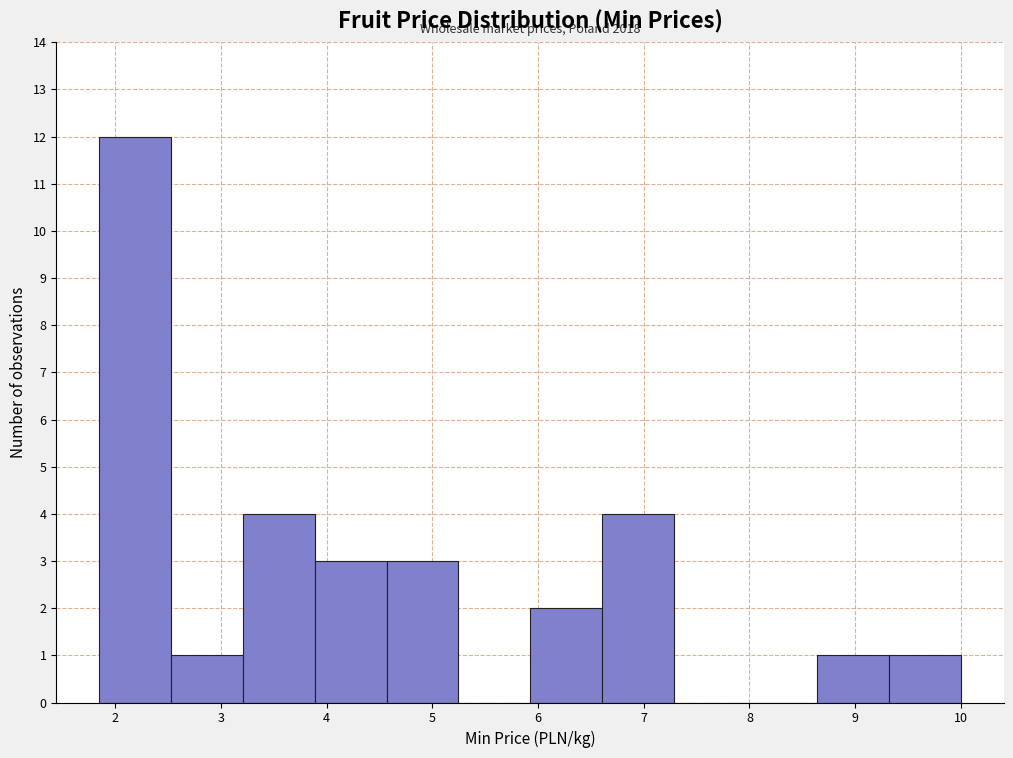

Over which range of the x-axis is the bar tallest?

1.9 to 2.5